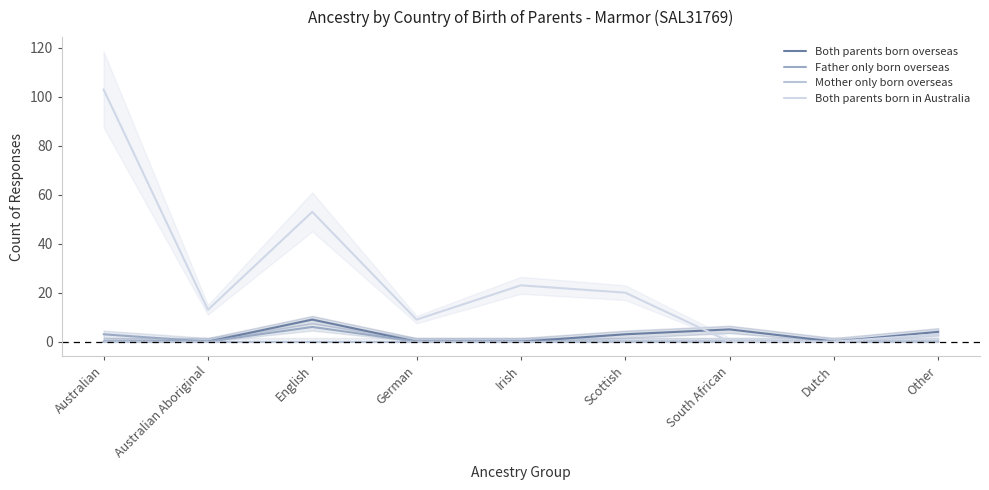

At which category is the sum across all series the highest?

Australian